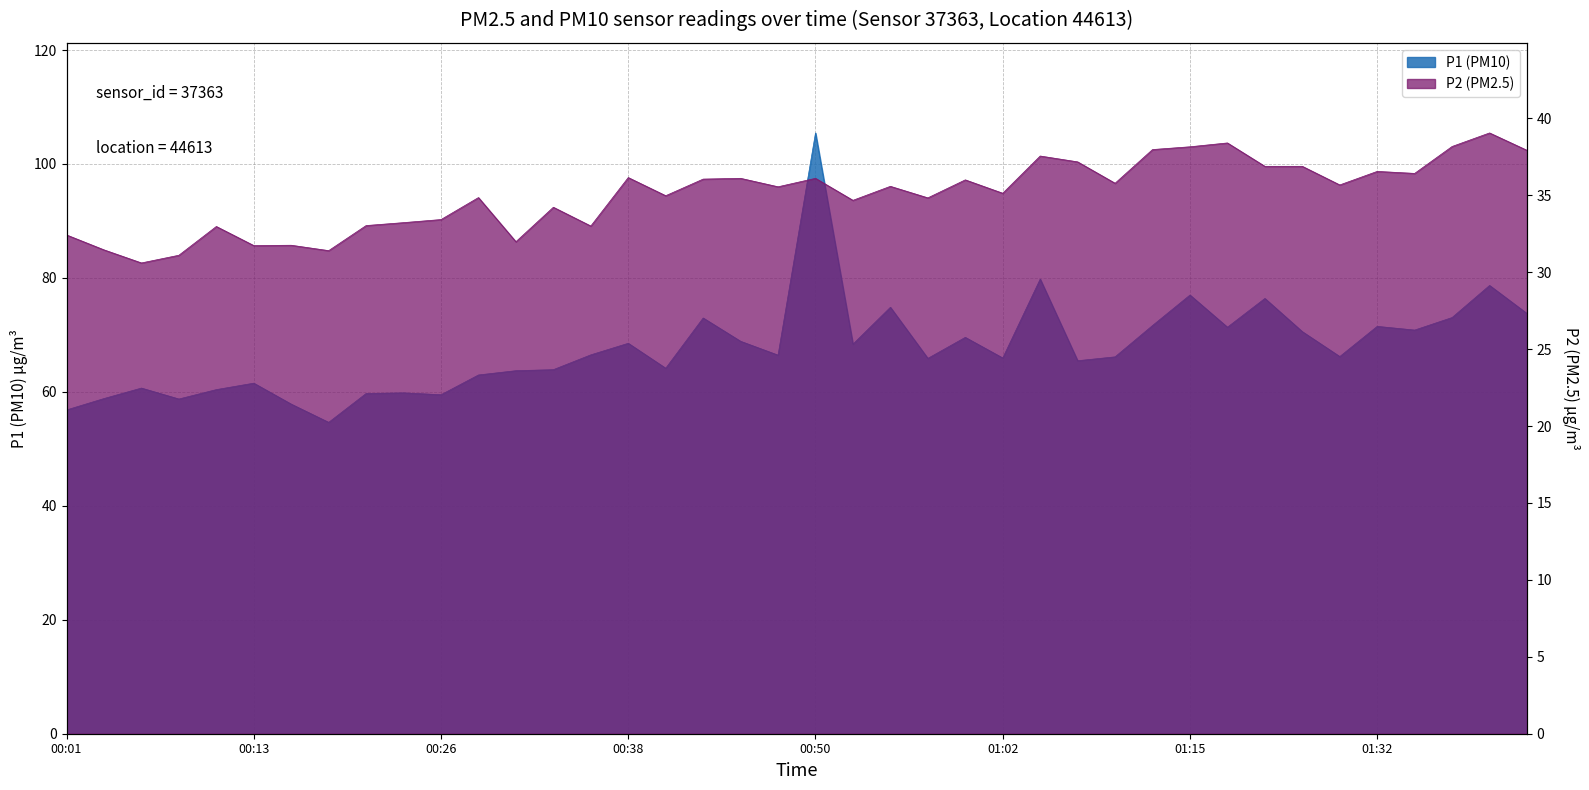

True or false: P1 and P2 cross at least once.

False